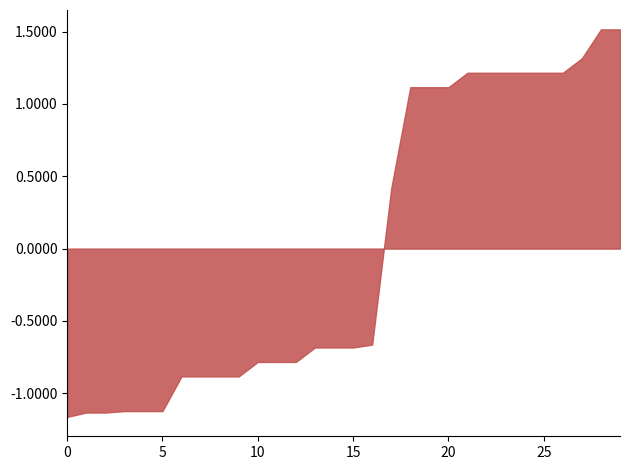

What is the difference between the maximum and minimum values?

26800